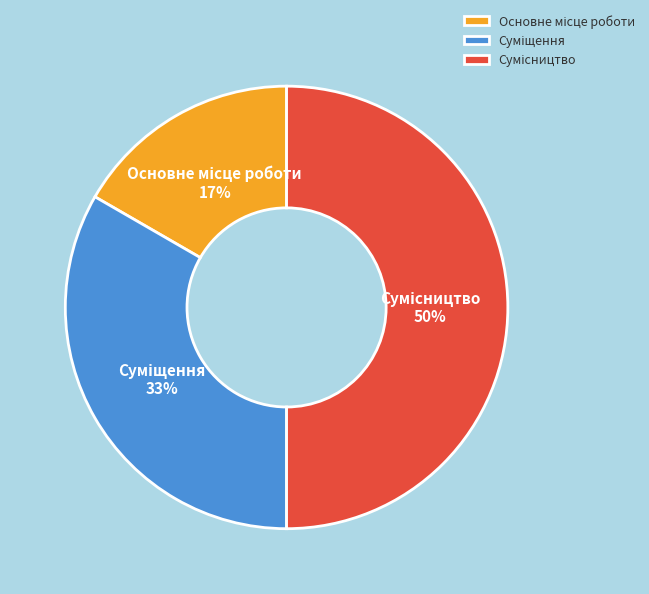

To the nearest percent, what is the difference between the largest and smallest slice percentages?

33%